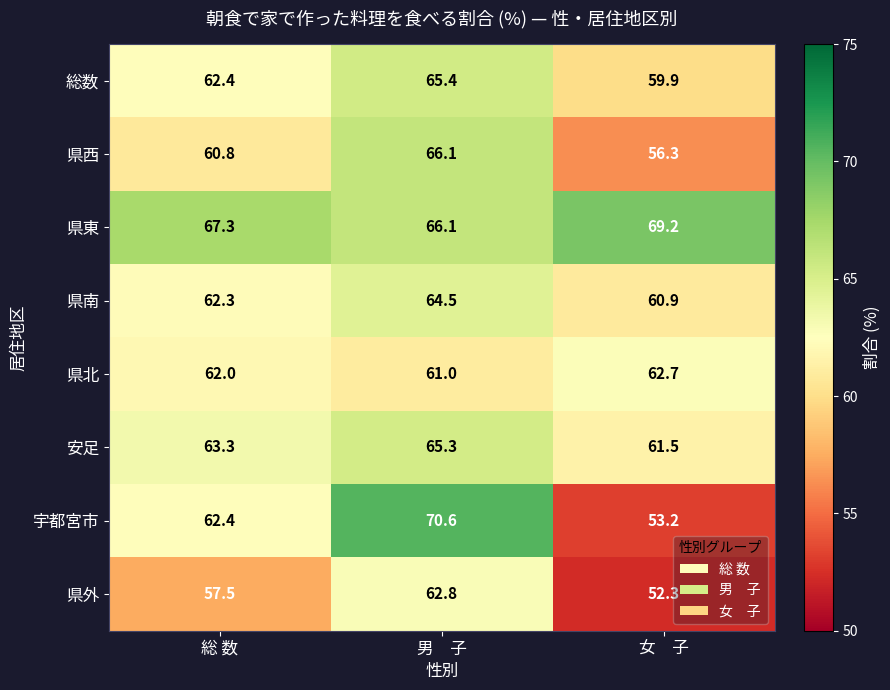

What is the difference between the maximum and minimum values in the 宇都宮市 series?

17.4